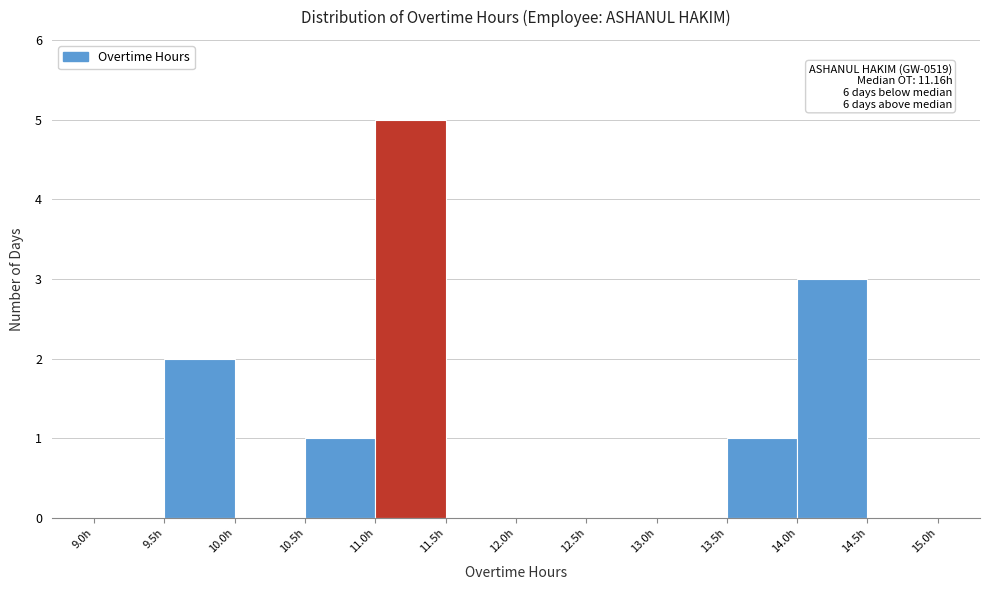

Which range on the x-axis has the tallest bar?

11.0 to 11.5